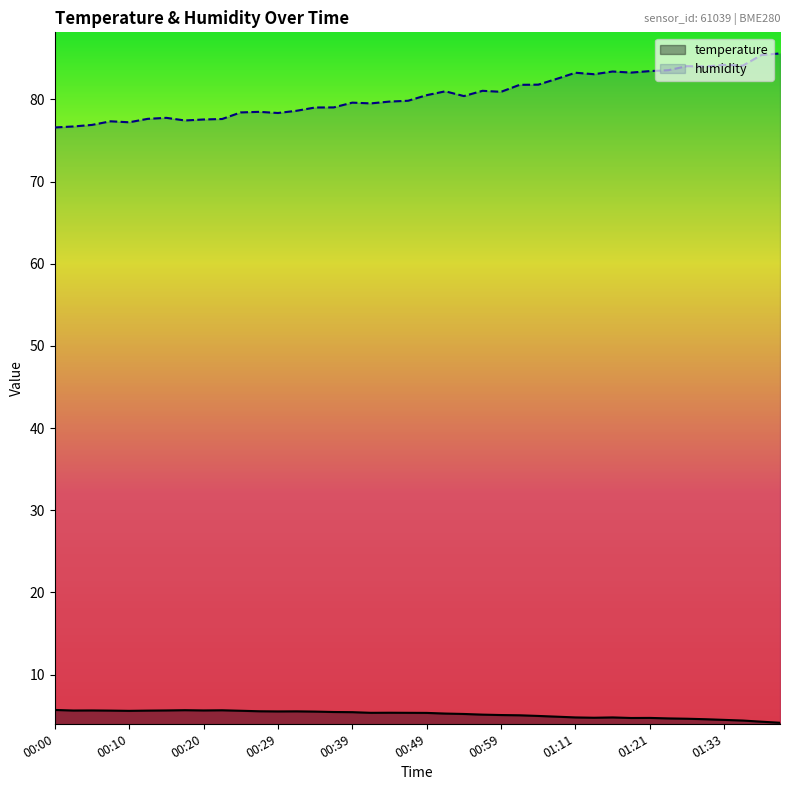

Rank the series by their average value, from lowest to highest.

temperature, humidity